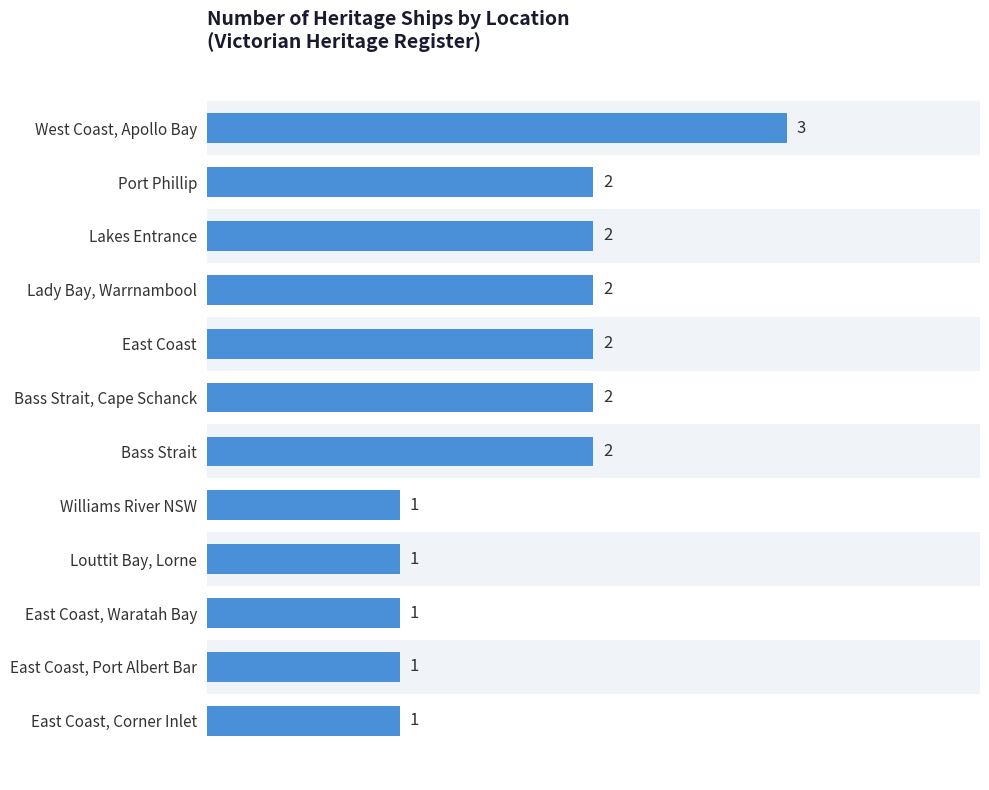

Reading top to bottom, transcribe all the data shown in this chart.

3	2	2	2	2	2	2	1	1	1	1	1